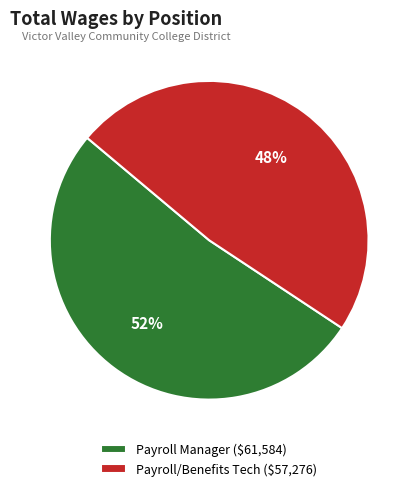

To the nearest percent, what is the combined percentage of Payroll/Benefits Tech and Payroll Manager?

100%